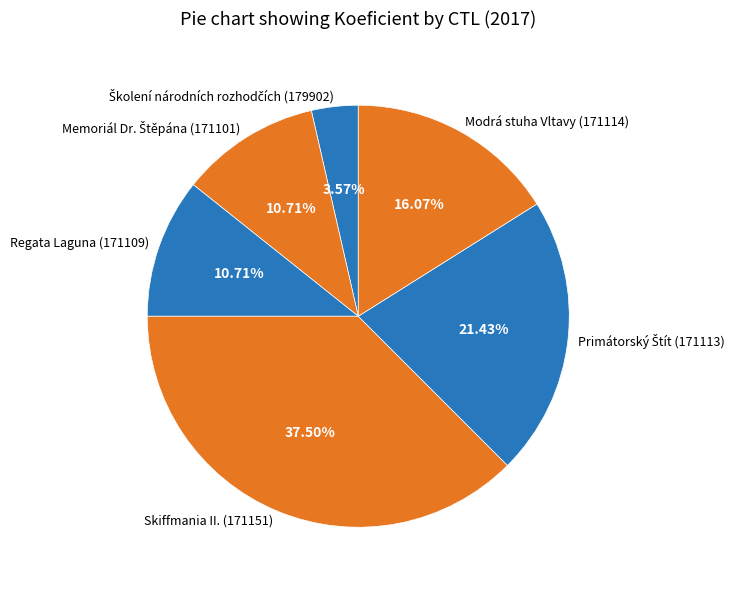

Which category has the biggest portion of the pie?

171151